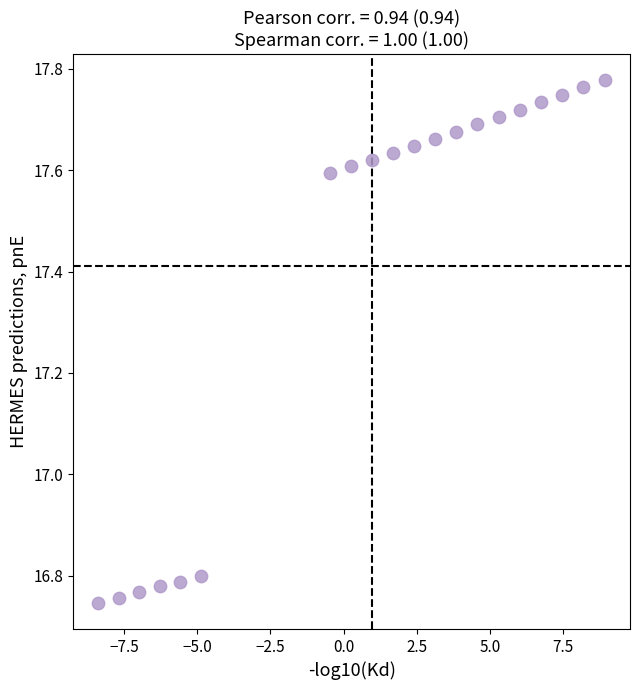

What is the range of Y values (max minus min)?

1.0